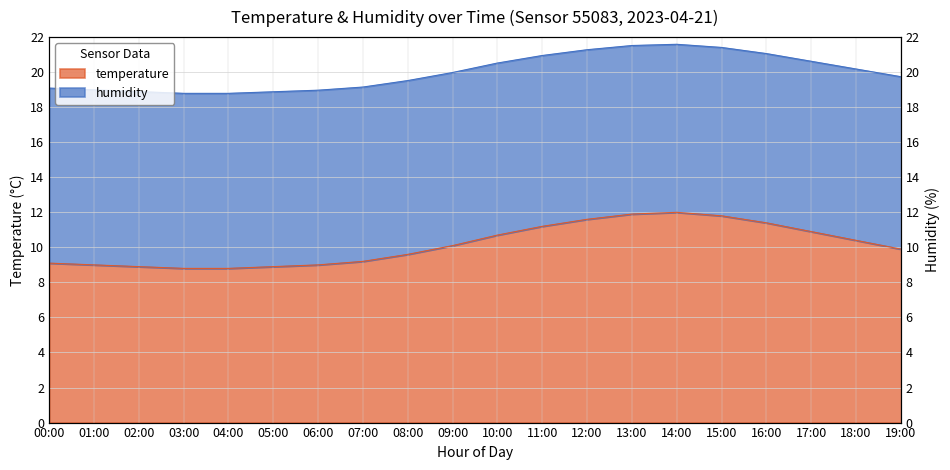

True or false: humidity has a value of 6.0 at 01:00.

False